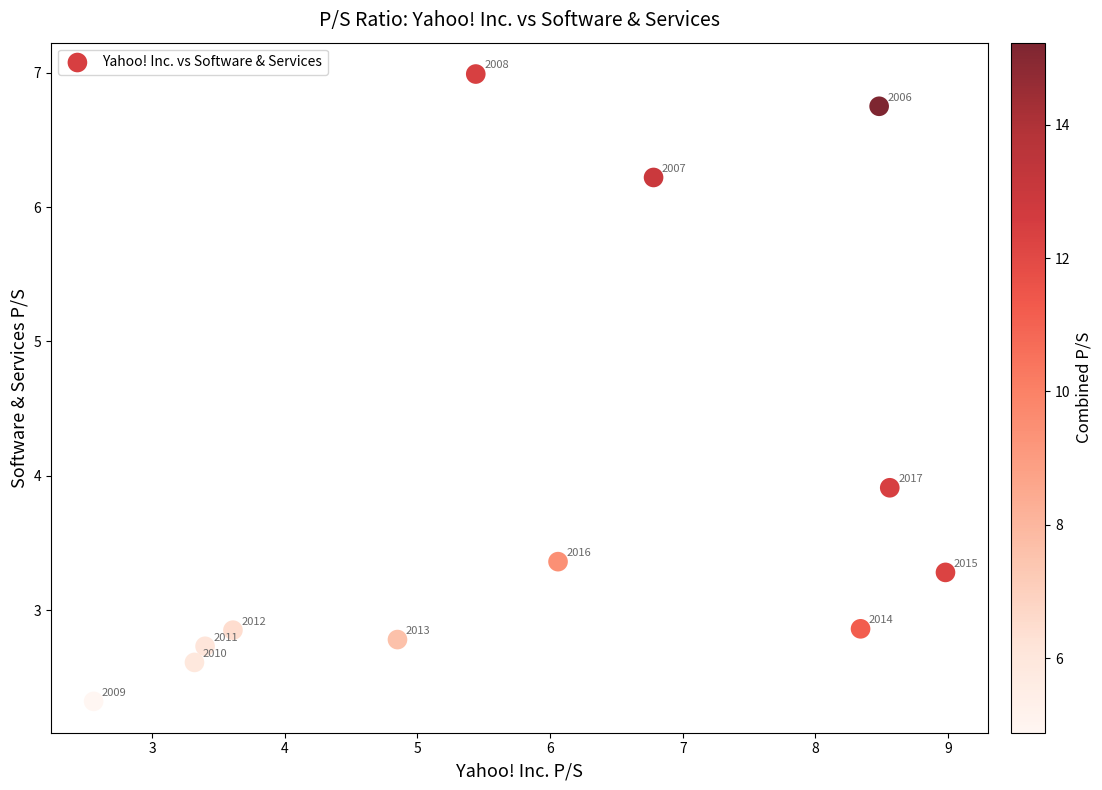

What Y value in the scatter plot is closest to 4?

3.9